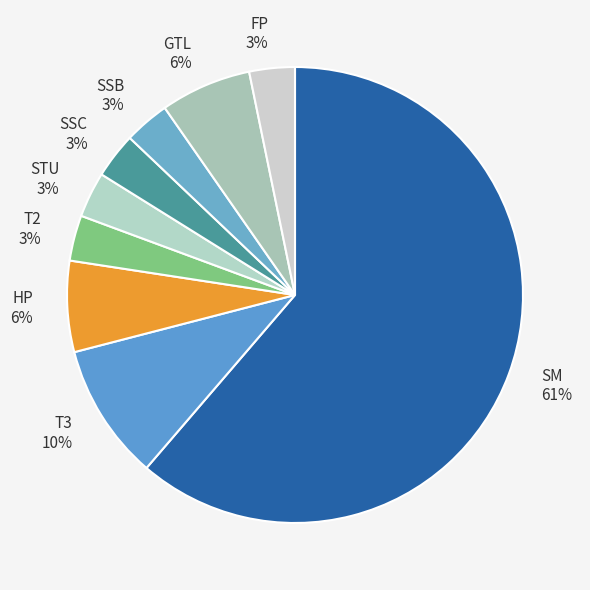

Approximately how many times larger is the value at FP compared to SSC?

1.0